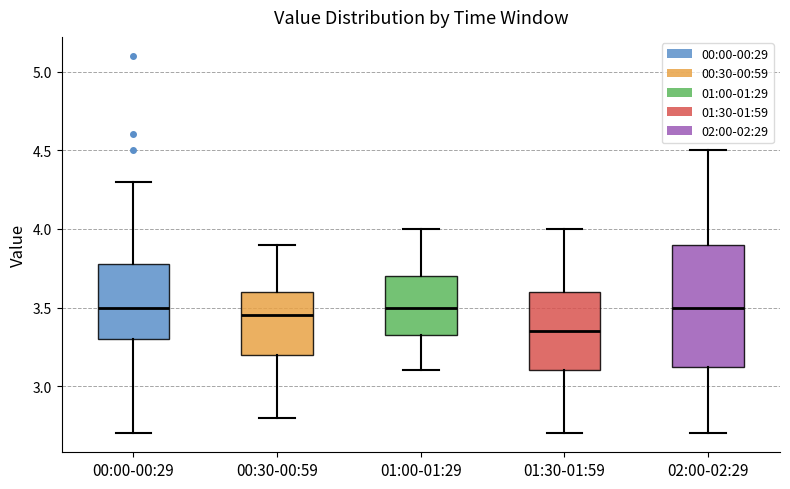

Reading left to right, read every box against the y-axis: the position of its median line, the range the box covers, and the ends of its whiskers. The values are not printed on the chart, so give them approximately, as read against the axis.

00:00-00:29: median 3.50, box 3.30 to 3.80, whiskers 2.70 to 4.30
00:30-00:59: median 3.45, box 3.20 to 3.60, whiskers 2.80 to 3.90
01:00-01:29: median 3.50, box 3.35 to 3.70, whiskers 3.10 to 4.00
01:30-01:59: median 3.35, box 3.10 to 3.60, whiskers 2.70 to 4.00
02:00-02:29: median 3.50, box 3.15 to 3.90, whiskers 2.70 to 4.50